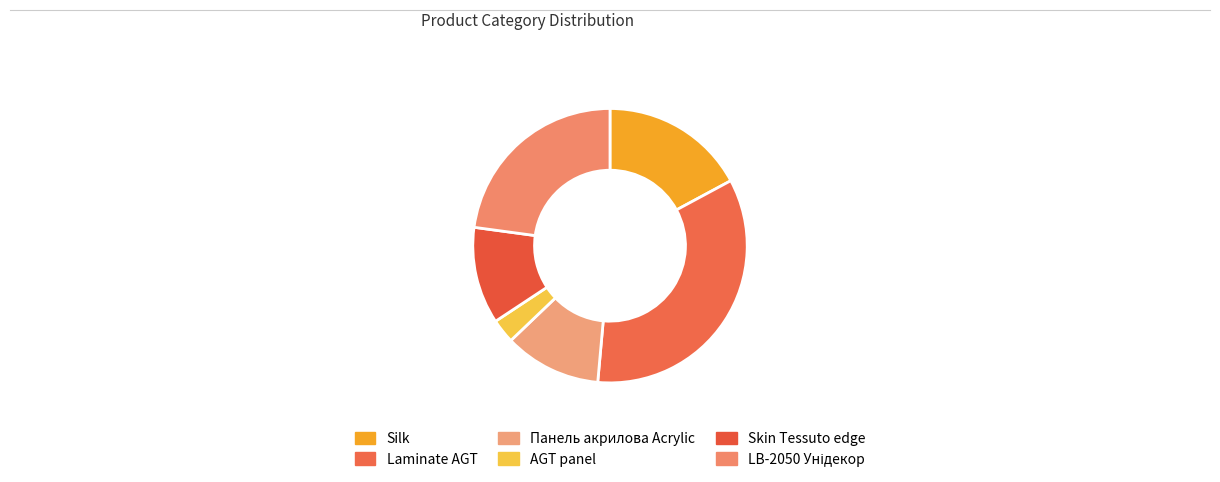

Which category has the smallest portion of the pie?

AGT panel